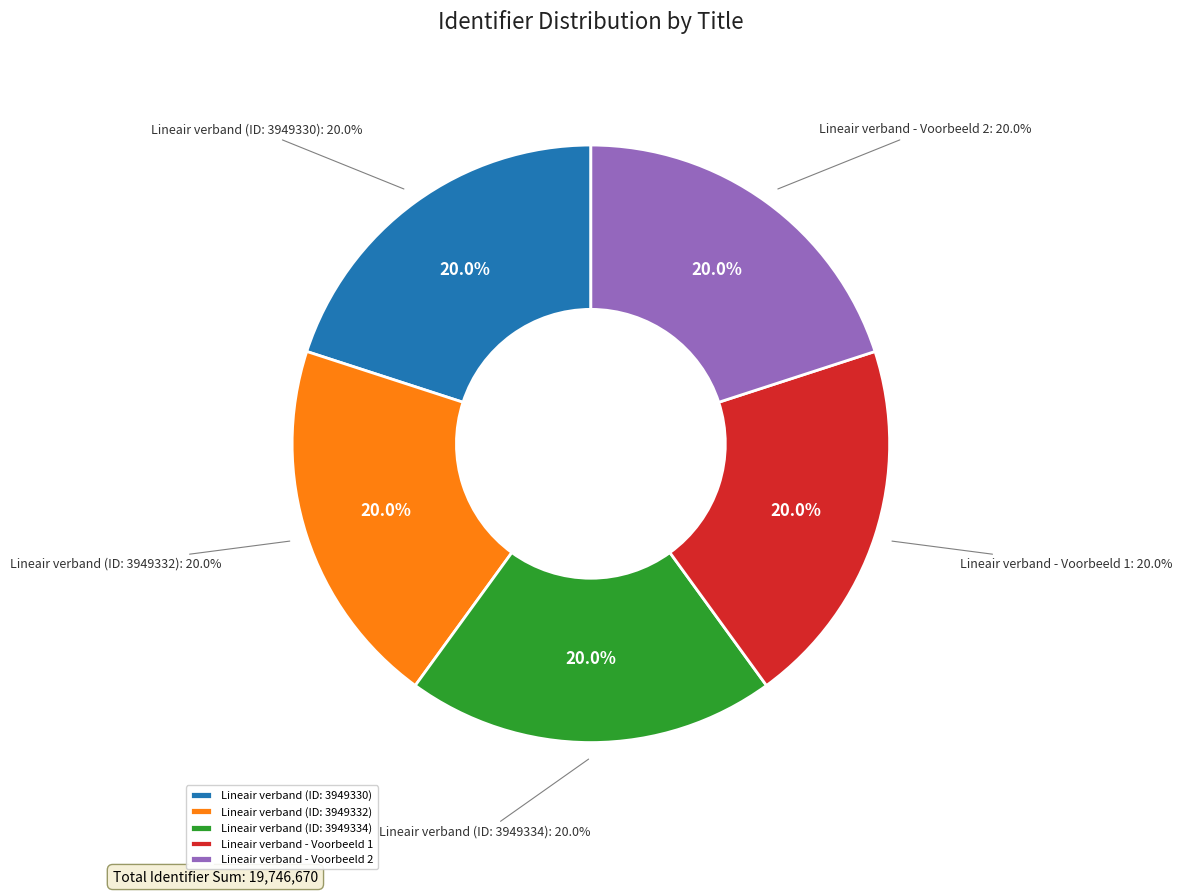

What percentage is NOT represented by Lineair verband - Voorbeeld 1?

80.0%